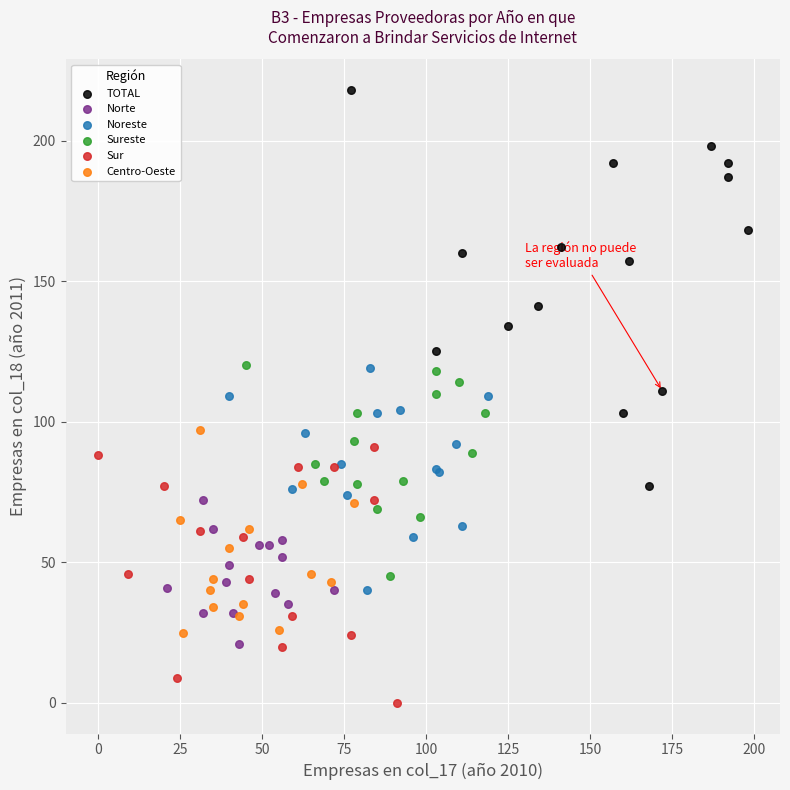

Which series reaches the maximum Y coordinate?

TOTAL